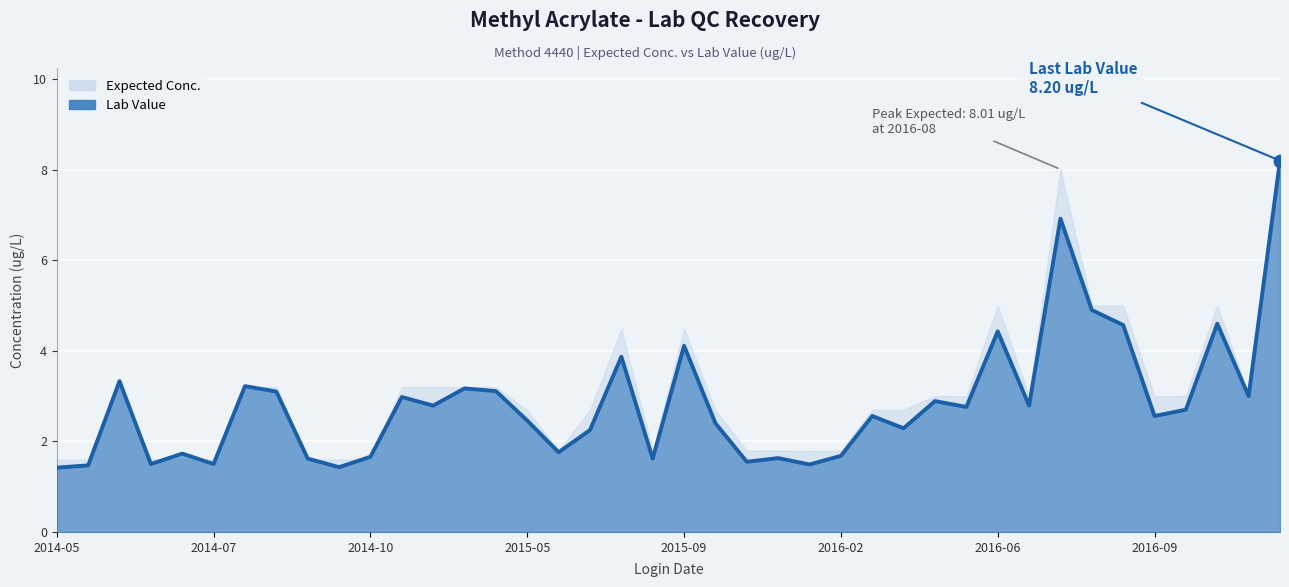

Approximately how many times larger is the value at 2016-08-02 compared to 2015-02-19?

2.2